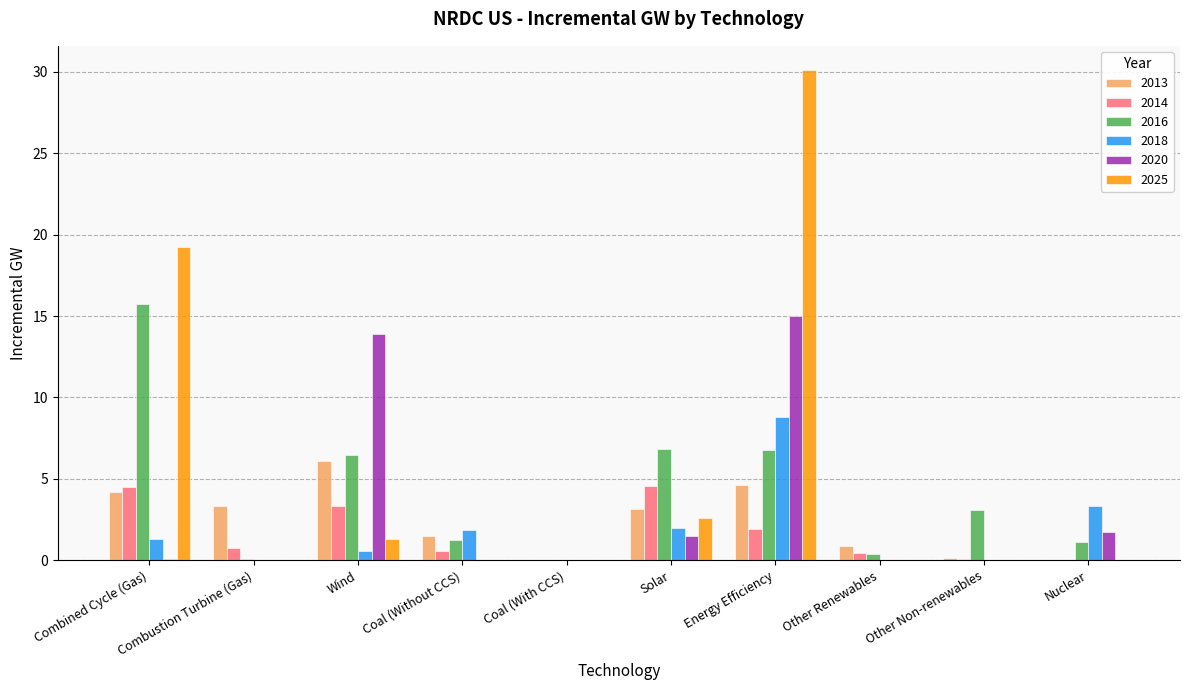

Which series has the largest range (max minus min)?

2025